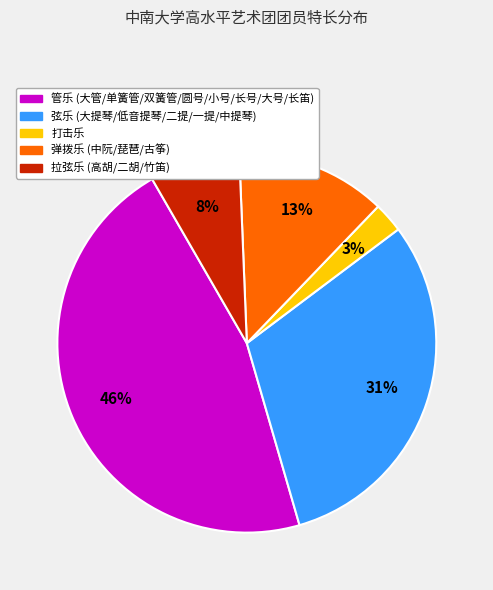

How many slices are in this pie chart?

5